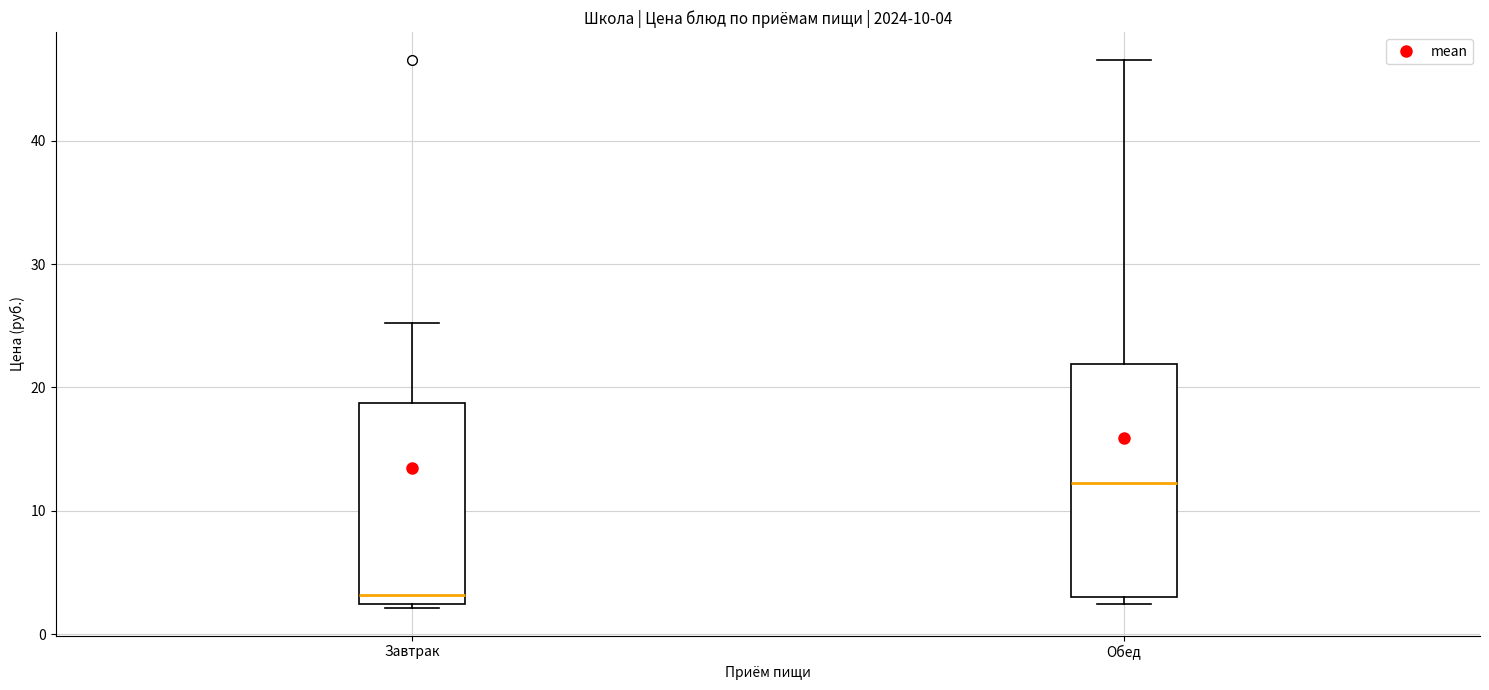

Which box is the tallest, from its lower edge to its upper edge?

Обед